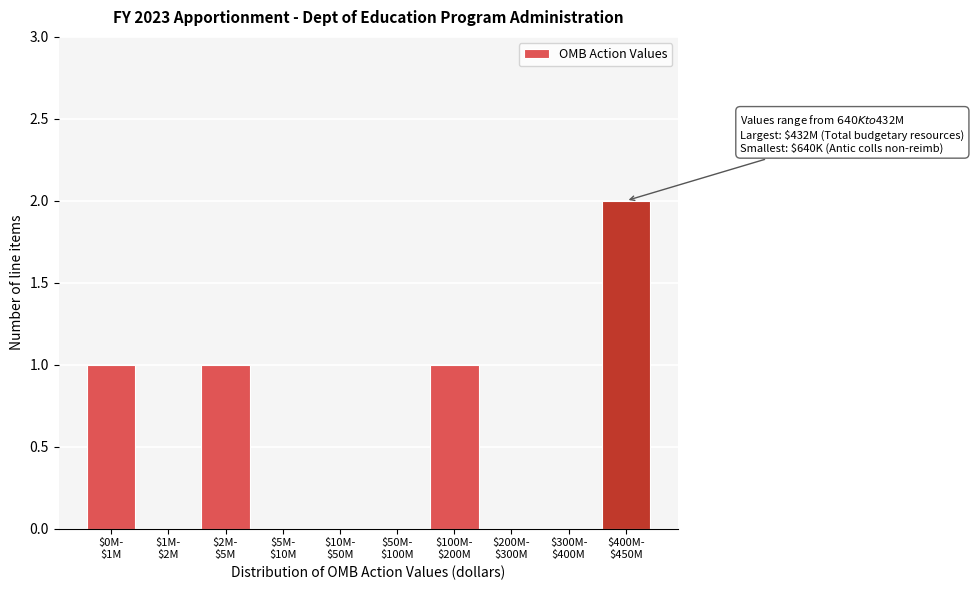

What is the sum of all values?

5